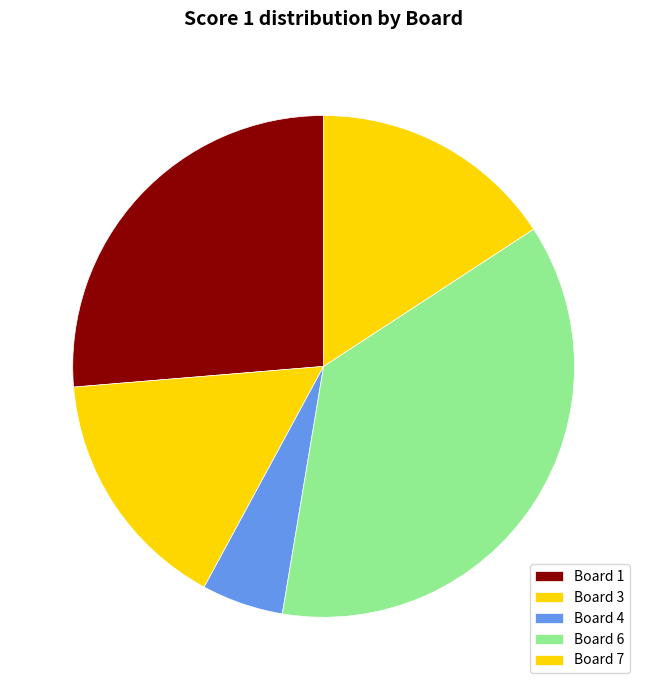

Is there a majority slice in this chart?

No